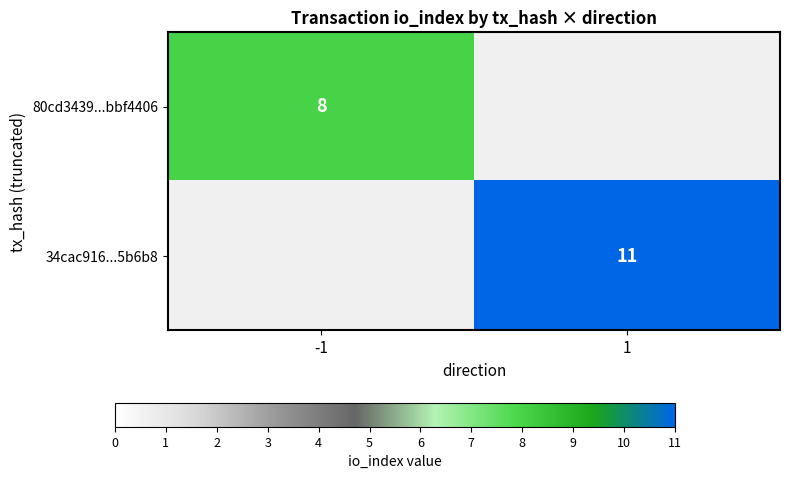

At which category is the sum across all series the highest?

1